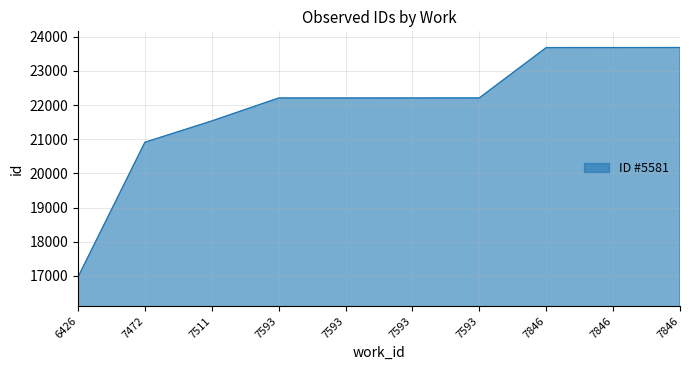

Rank the categories by value from lowest to highest.

6426, 7472, 7511, 7593, 7593, 7593, 7593, 7846, 7846, 7846